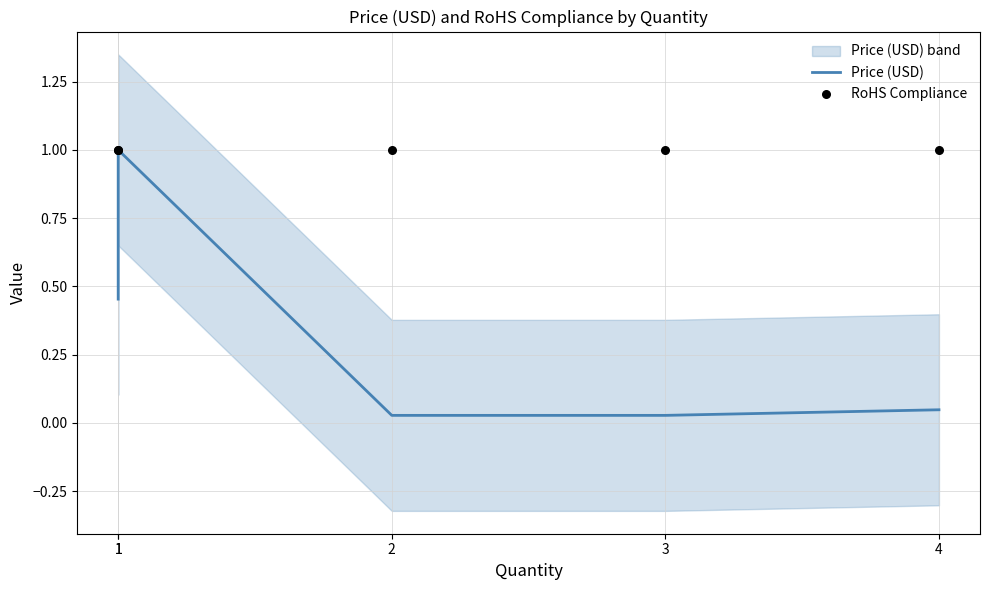

Which series reaches the minimum Y coordinate?

Price (USD)